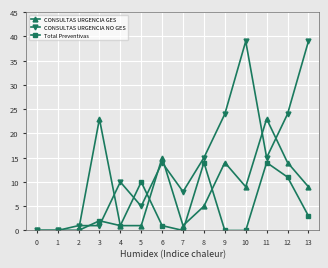

True or false: CONSULTAS URGENCIA NO GES has more than 2 interior local peaks.

True